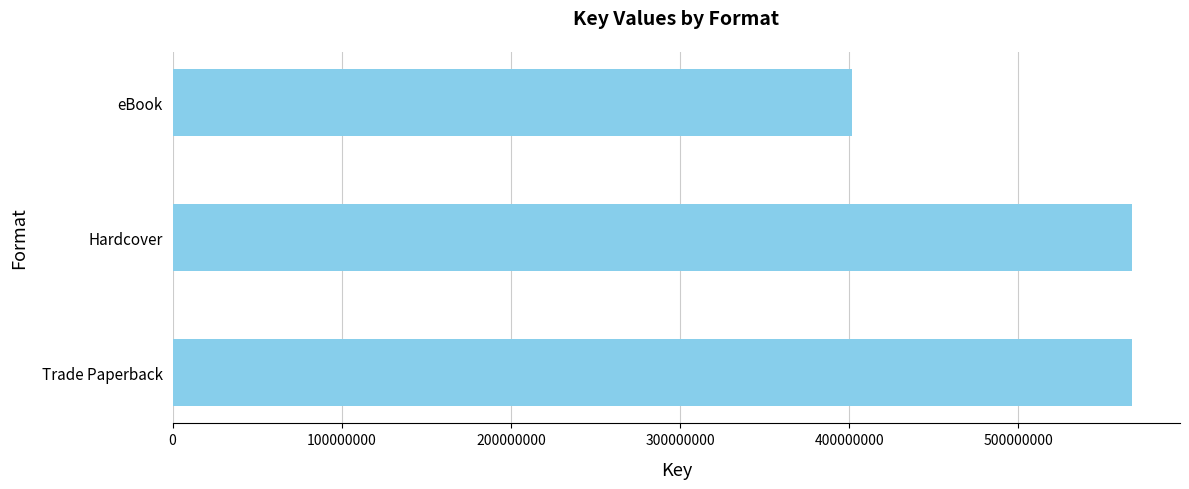

Reading bottom to top, extract all data points from this chart.

567301969	567301969	401986471